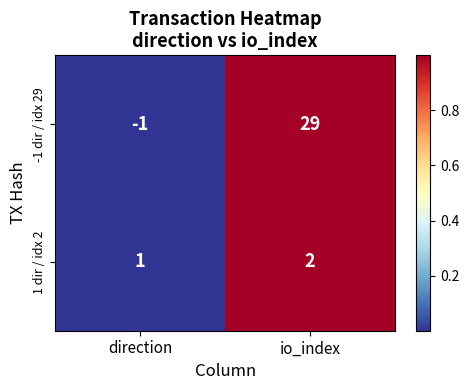

What is the total value across all series at io_index?

31